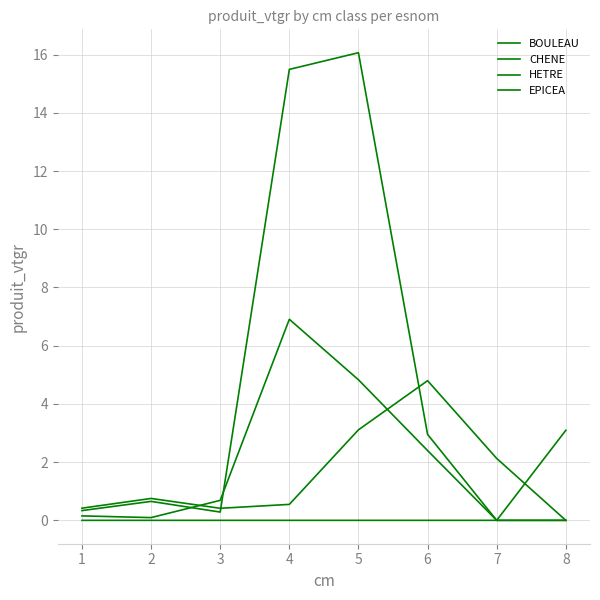

How many categories are shown in the chart?

8